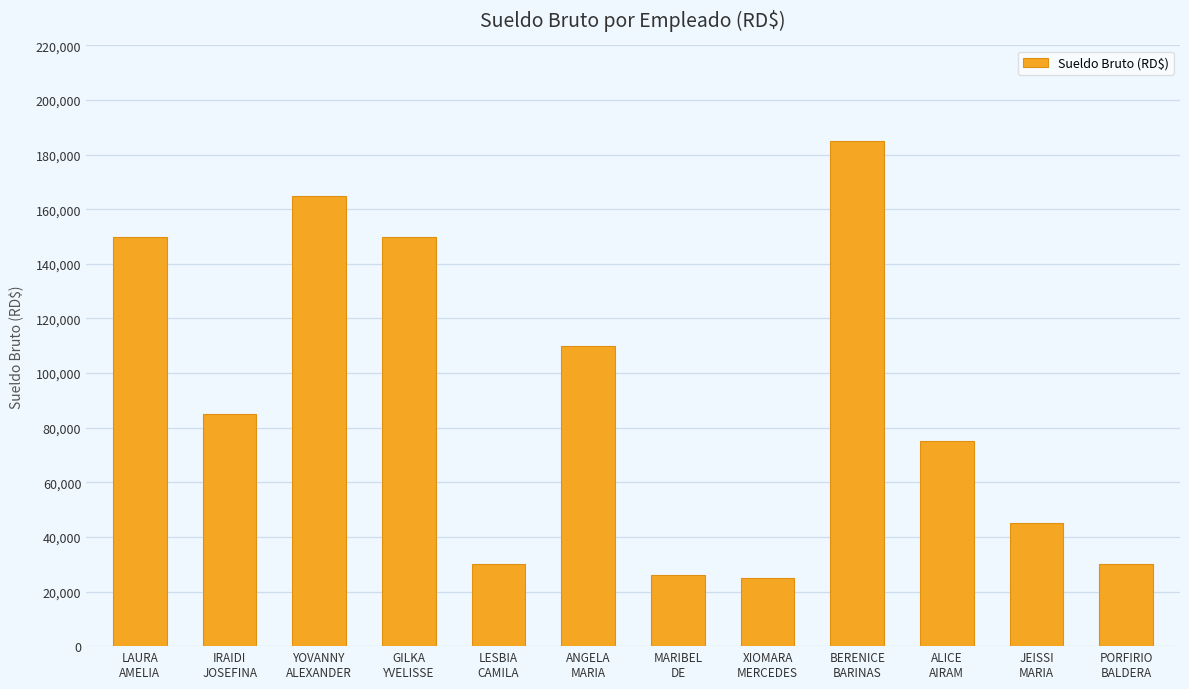

What is the approximate value at XIOMARA
MERCEDES, to the nearest 50?

25000